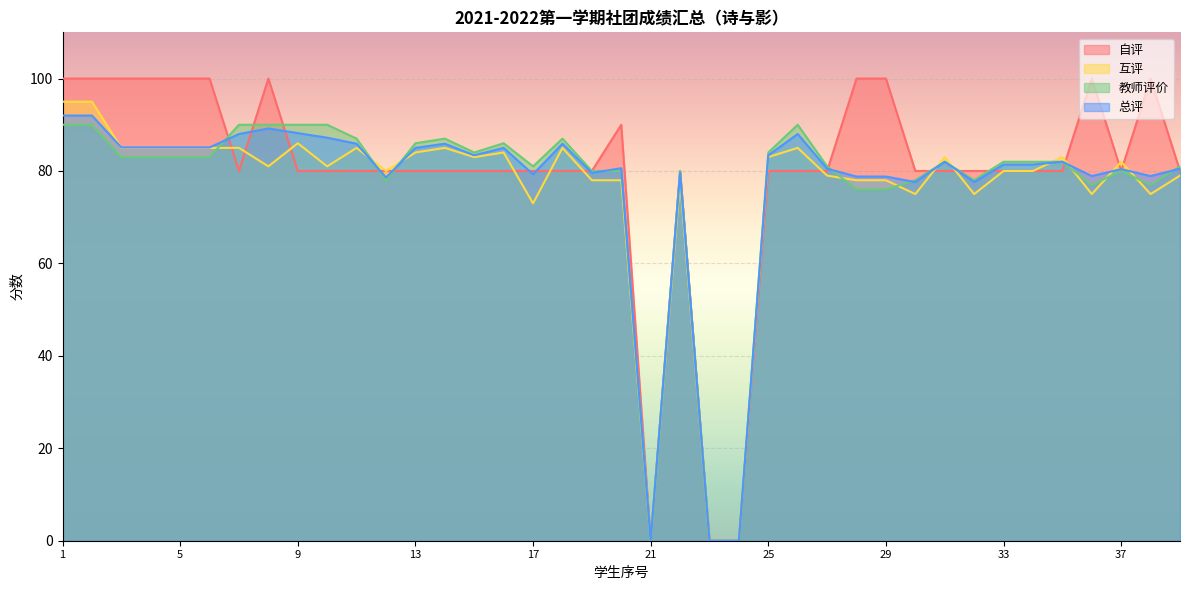

True or false: 总评 has a value of 83.4 at 15.

True